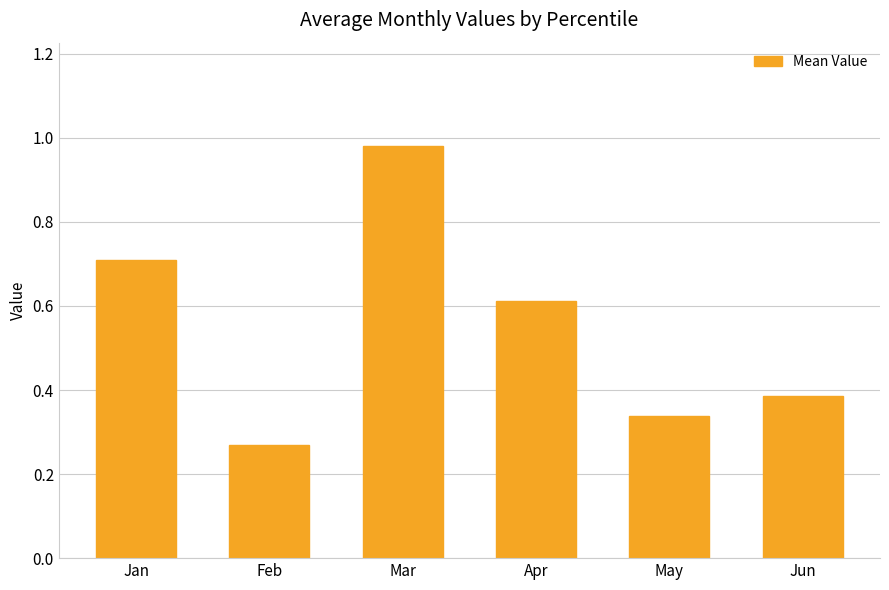

How many bars are there in total?

6